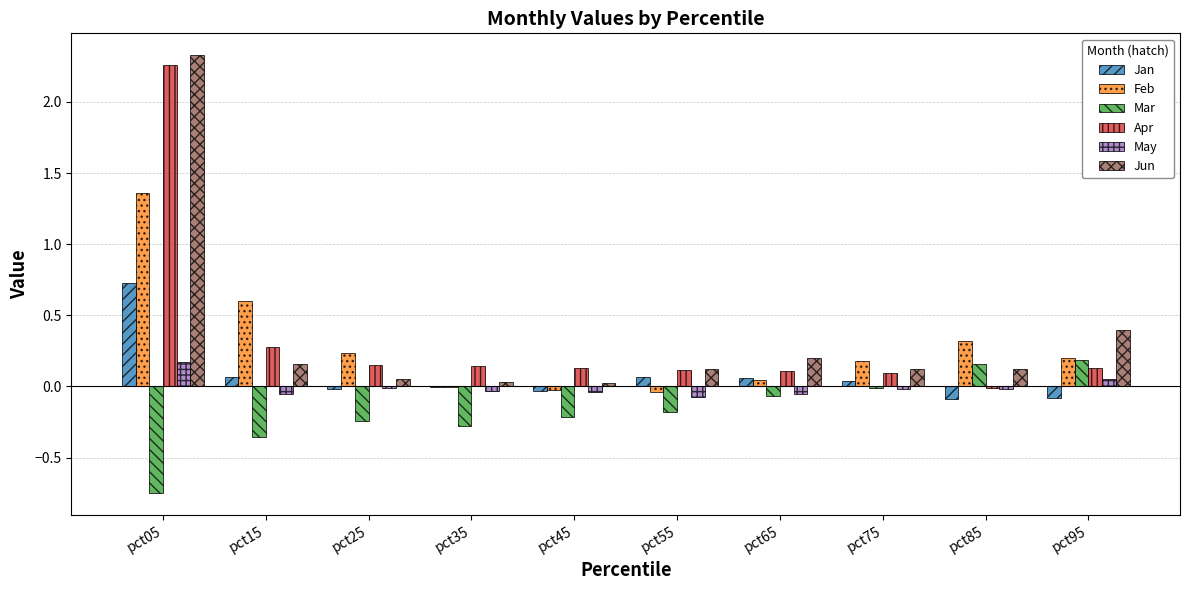

What is the sum of all Jan values?

0.7